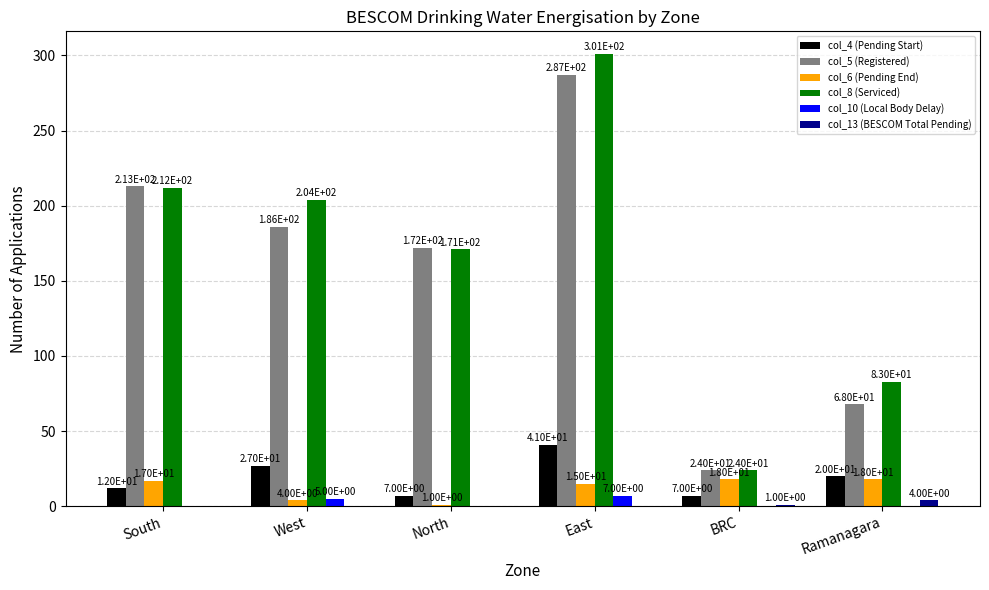

What is the highest value of the col_4 (Pending Start) series?

41